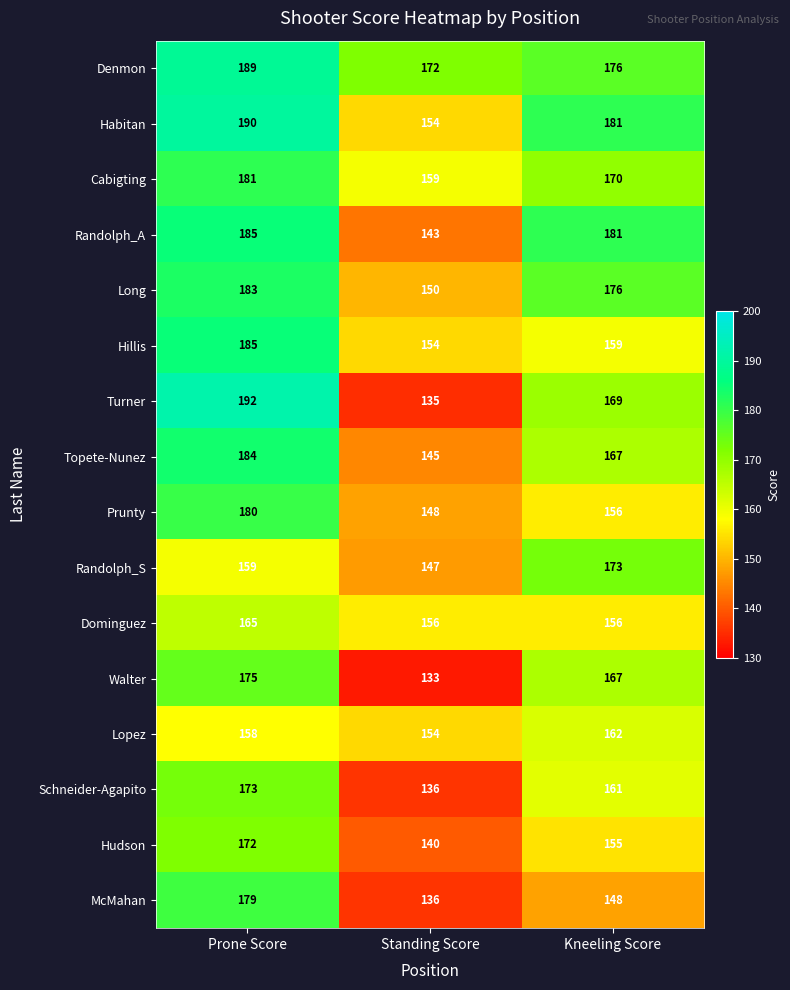

At which category is the sum across all series the highest?

Prone Score